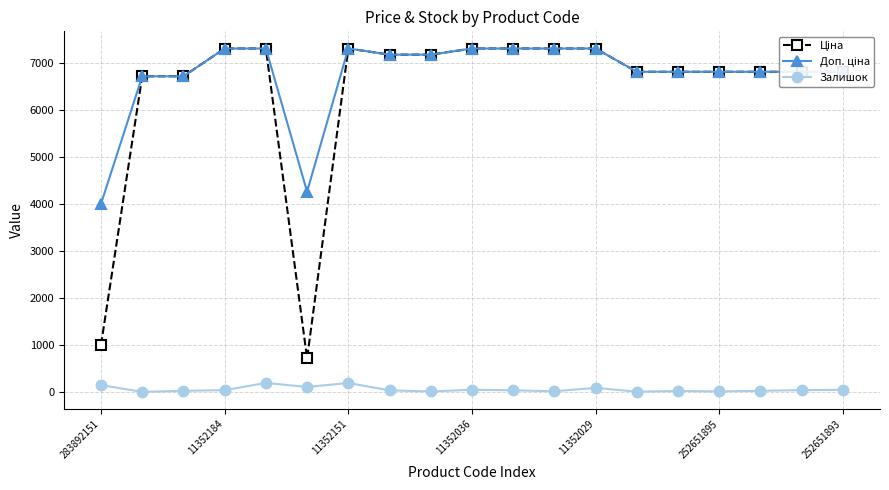

At how many categories does at least one series exceed 2426?

19